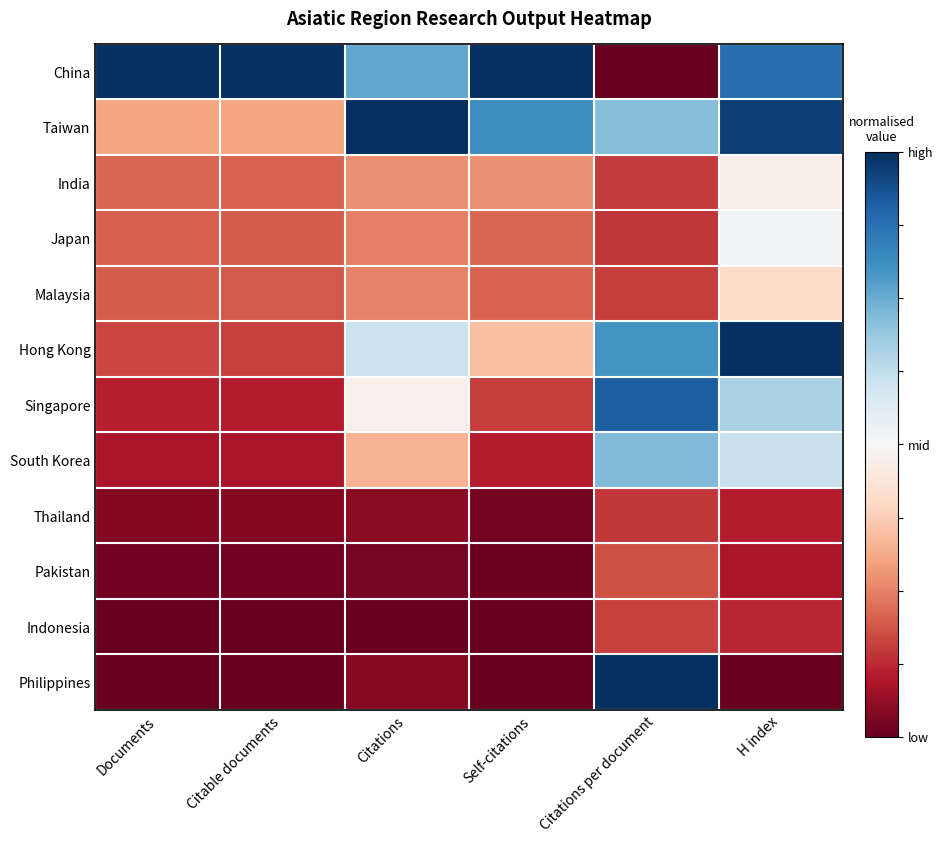

Which series has the largest total across all categories?

China